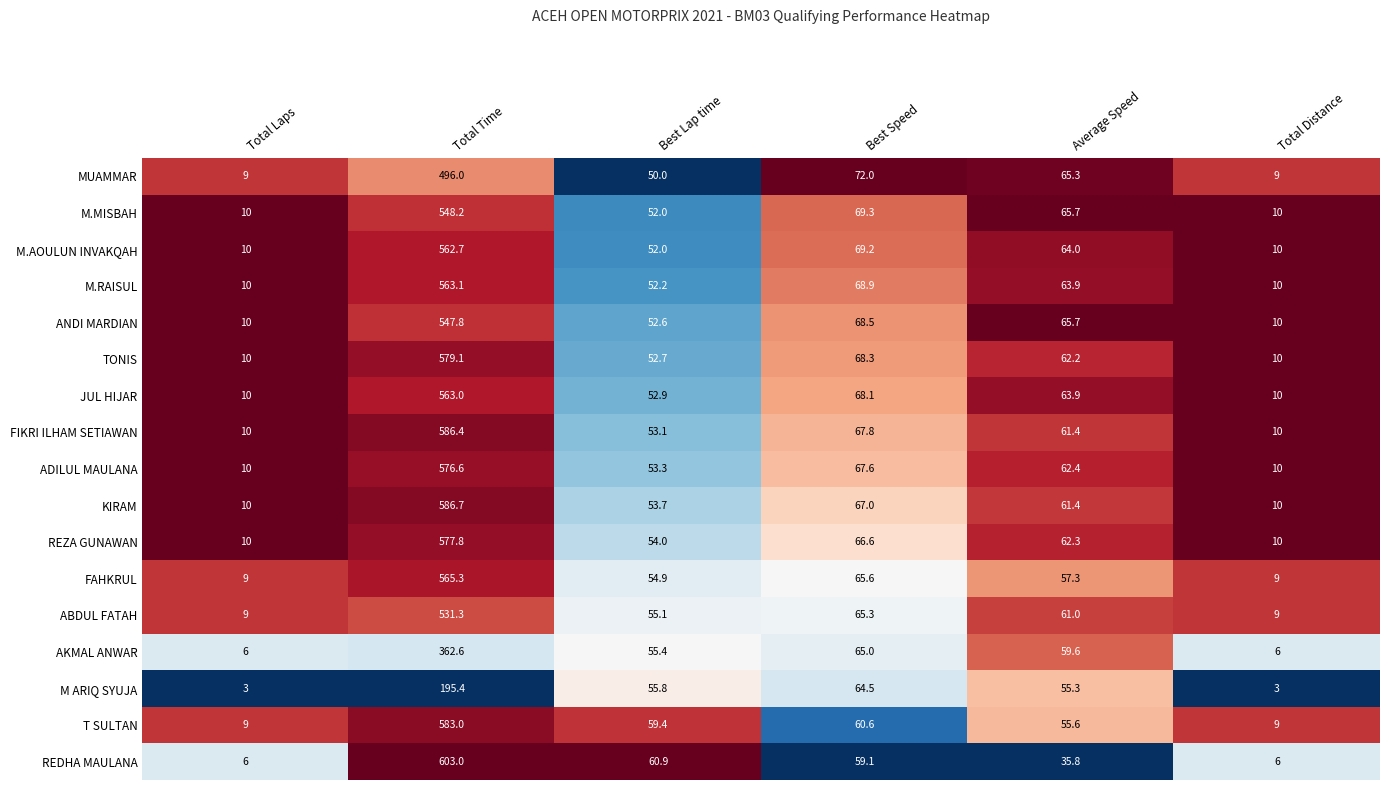

Between Best Lap time and Average Speed, which series saw the biggest shift?

REDHA MAULANA